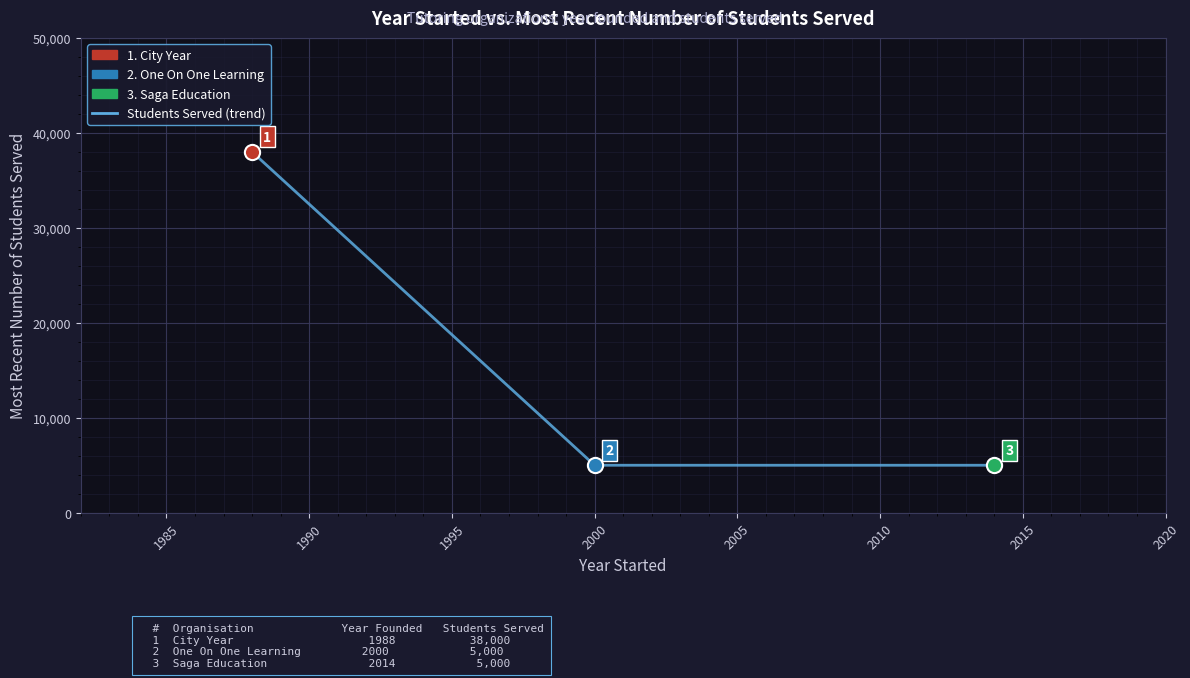

How many values are between 5000 and 38000?

3